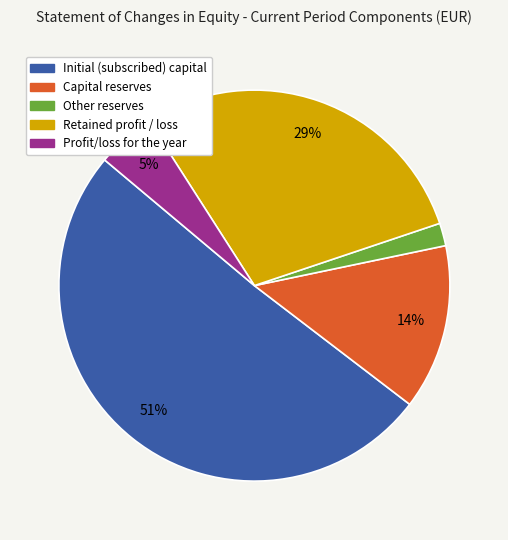

To the nearest percent, what is the combined percentage of Other reserves and Retained profit / loss?

31%